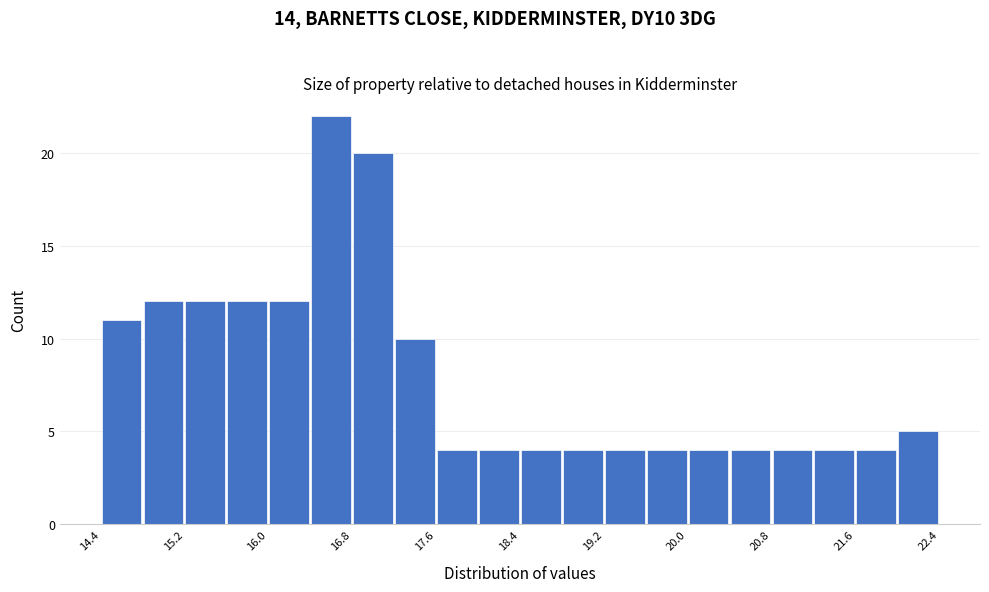

Reading left to right, list every bar in this chart as the range it spans on the x-axis followed by its height. The values are not printed on the chart, so give them approximately, as read against the axis.

14.4 to 14.8: 11
14.8 to 15.2: 12
15.2 to 15.6: 12
15.6 to 16.0: 12
16.0 to 16.4: 12
16.4 to 16.8: 22
16.8 to 17.2: 20
17.2 to 17.6: 10
17.6 to 18.0: 4
18.0 to 18.4: 4
18.4 to 18.8: 4
18.8 to 19.2: 4
19.2 to 19.6: 4
19.6 to 20.0: 4
20.0 to 20.4: 4
20.4 to 20.8: 4
20.8 to 21.2: 4
21.2 to 21.6: 4
21.6 to 22.0: 4
22.0 to 22.4: 5